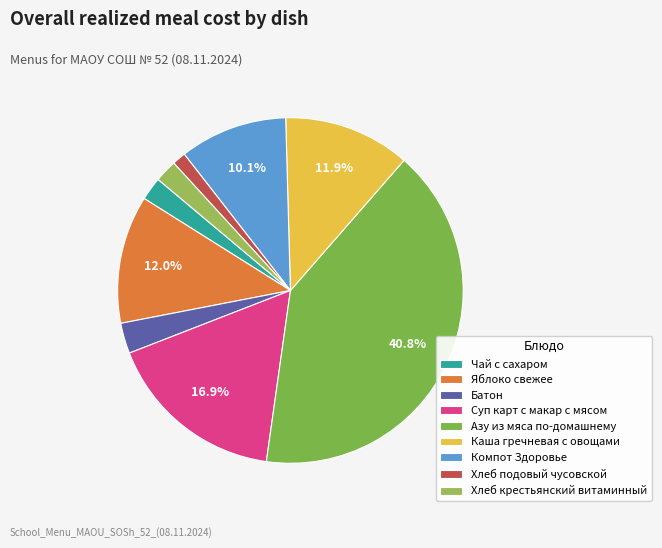

Is it true that Хлеб крестьянский витаминный is 1% of the pie?

False